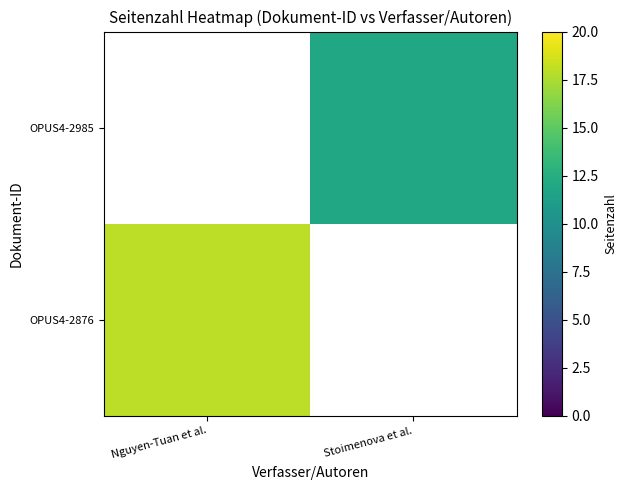

True or false: OPUS4-2876 has a value of 18.0 at Nguyen-Tuan et al..

True